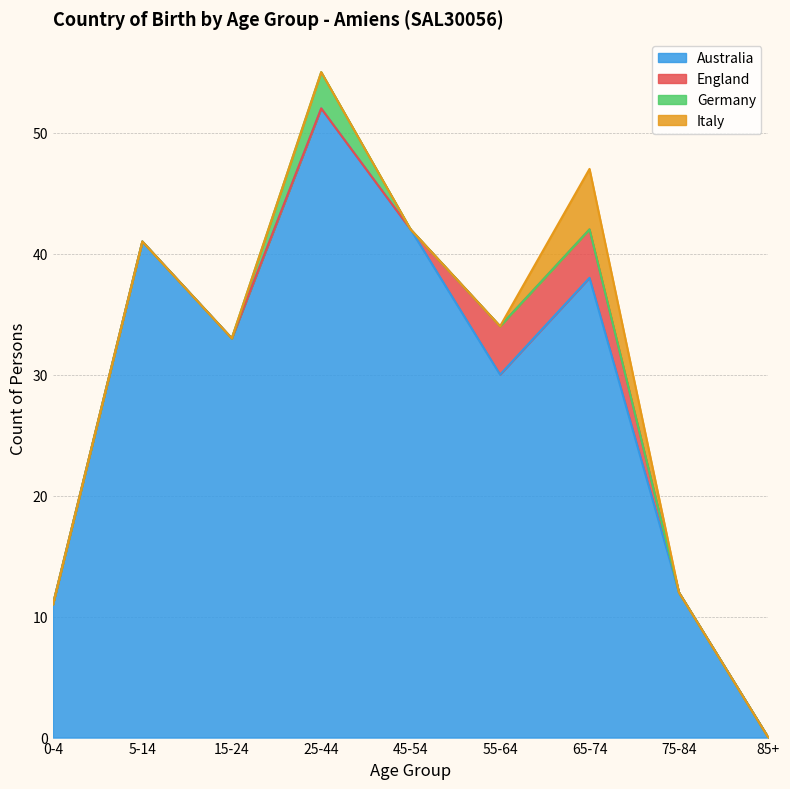

Where does the Australia series first go above 33?

5-14